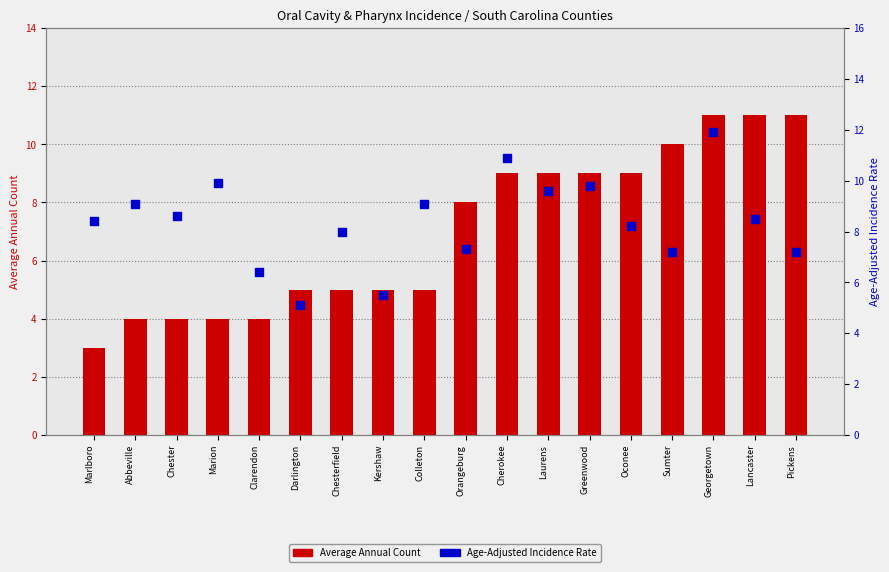

At how many categories does at least one series exceed 8?

13